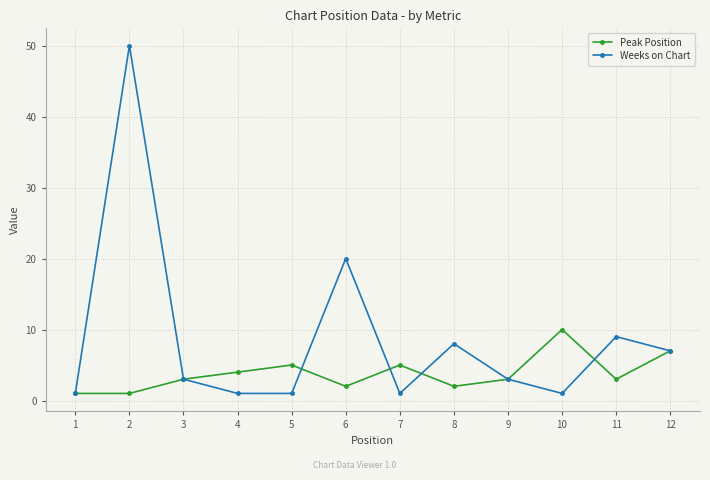

Which series has the largest total across all categories?

Weeks on Chart